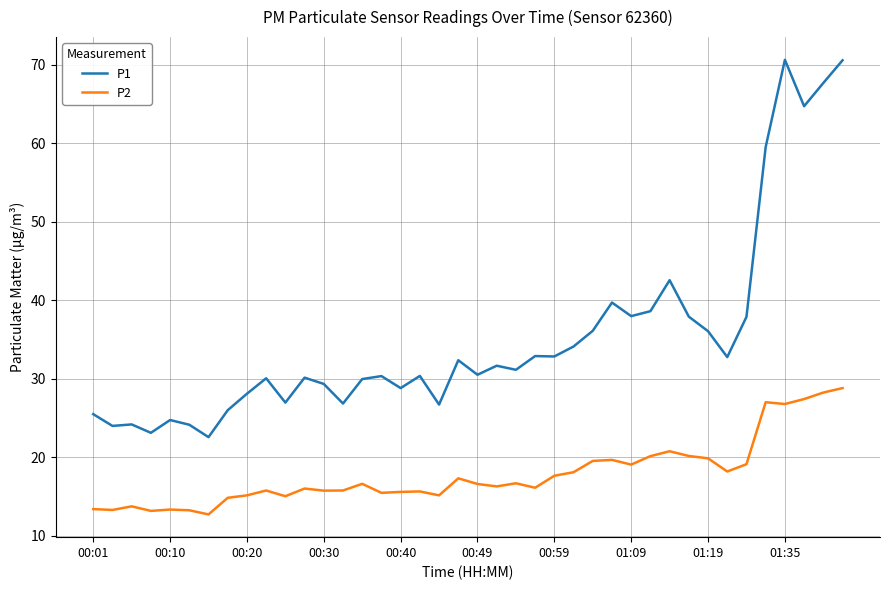

True or false: P2 has more than 2 points higher than both neighbors.

True